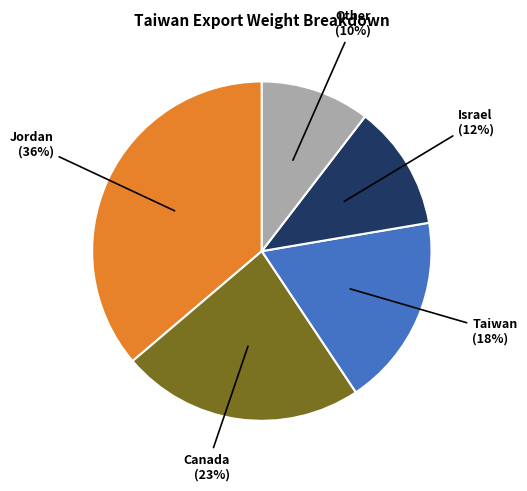

How many slices are in this pie chart?

5